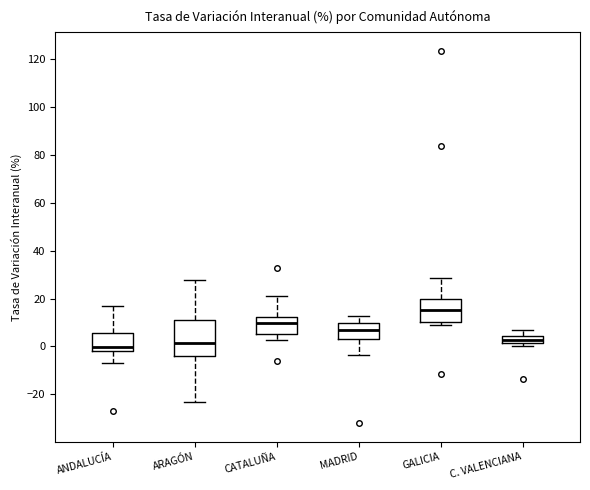

Comparing the boxes themselves (not the whiskers), which one is the tallest?

ARAGÓN